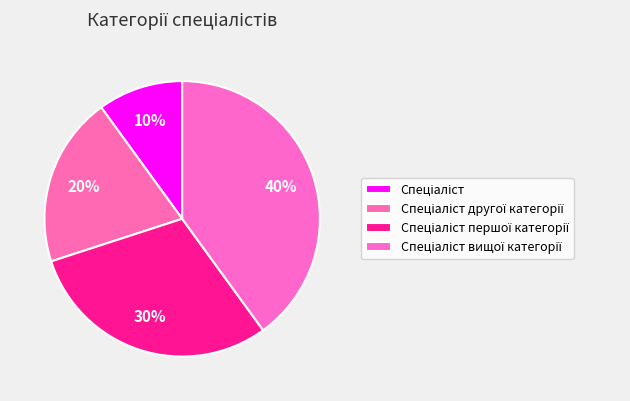

How many segments does this pie chart have?

4